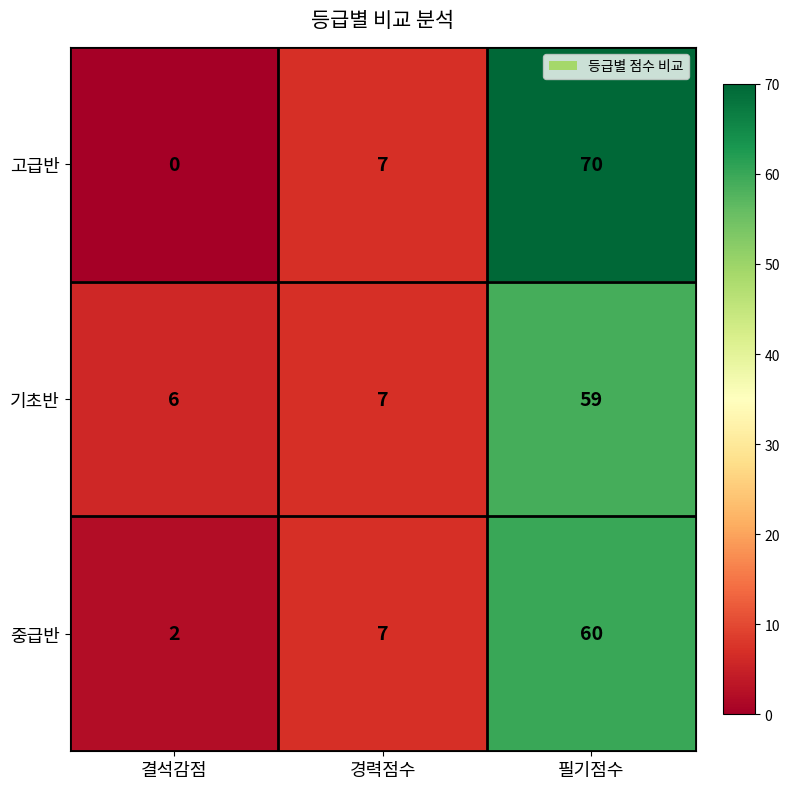

Count the 고급반 values in the range 0 to 70.

3